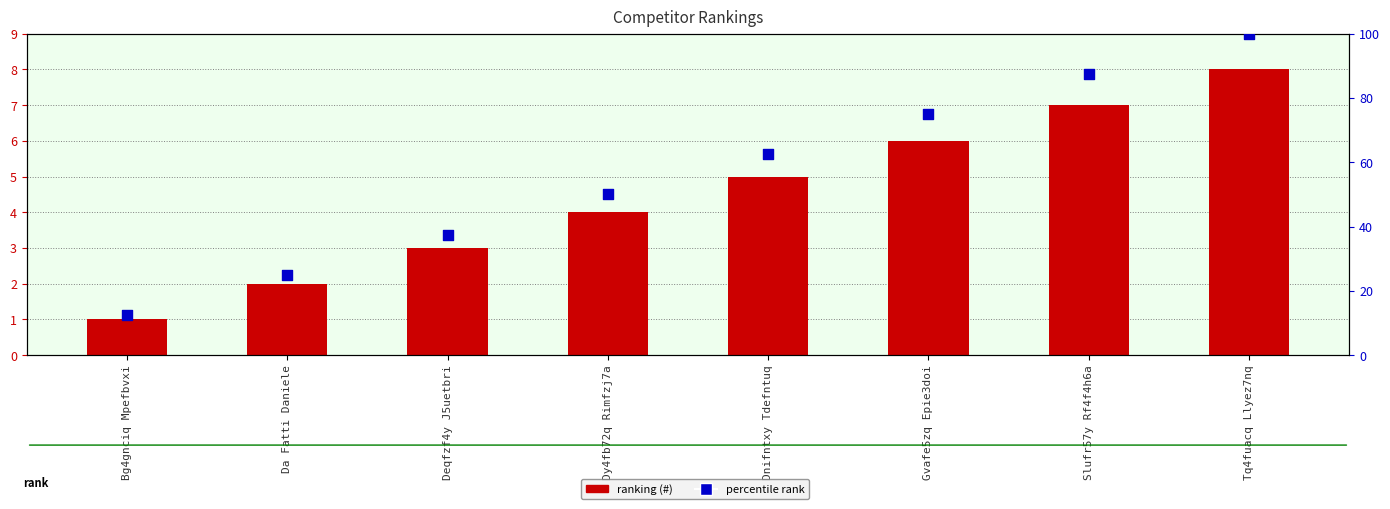

Which series reaches the minimum Y coordinate?

#